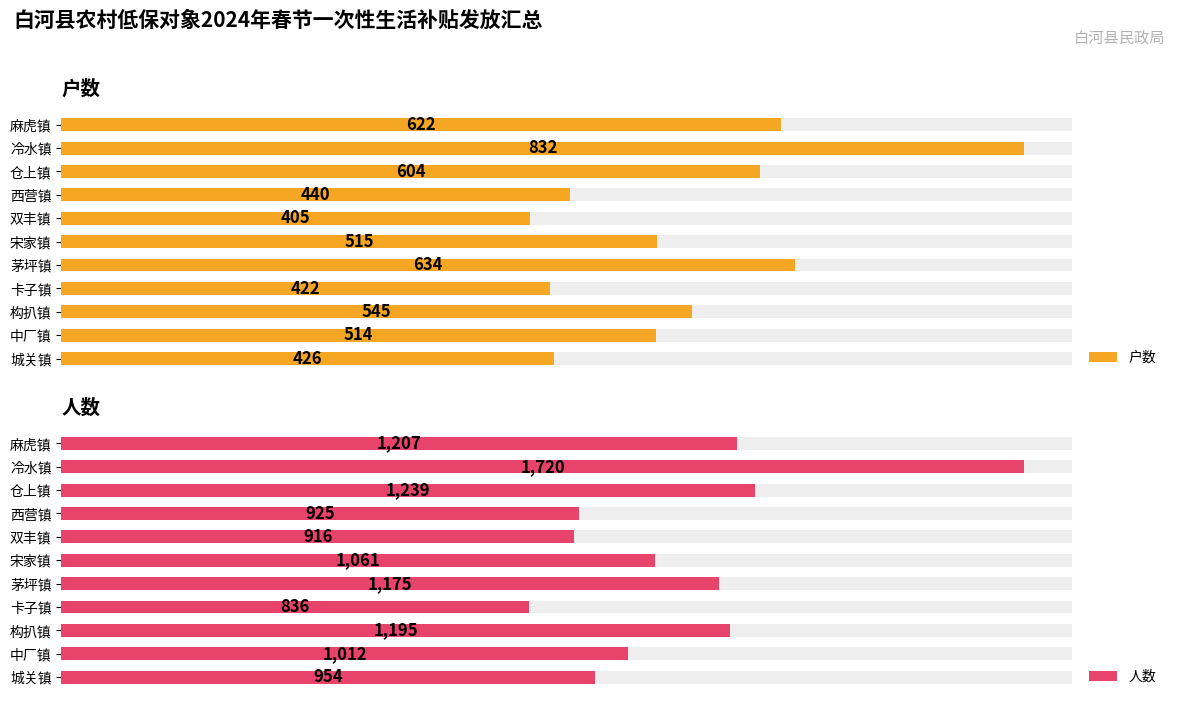

What is the highest value of the 人数 series?

1720